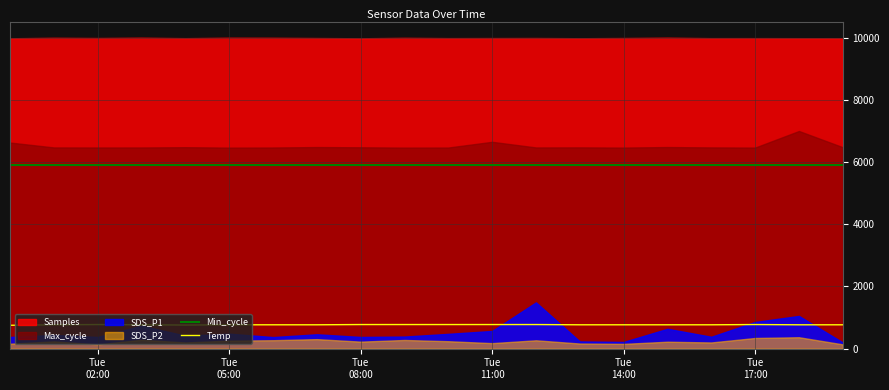

True or false: Min_cycle and Temp cross at least once.

False